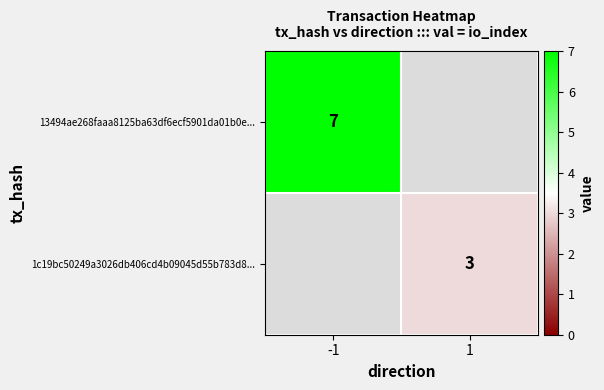

The value of 1c19bc50249a3026db406cd4b09045d55b783d8... at 1 is 5. True or false?

False